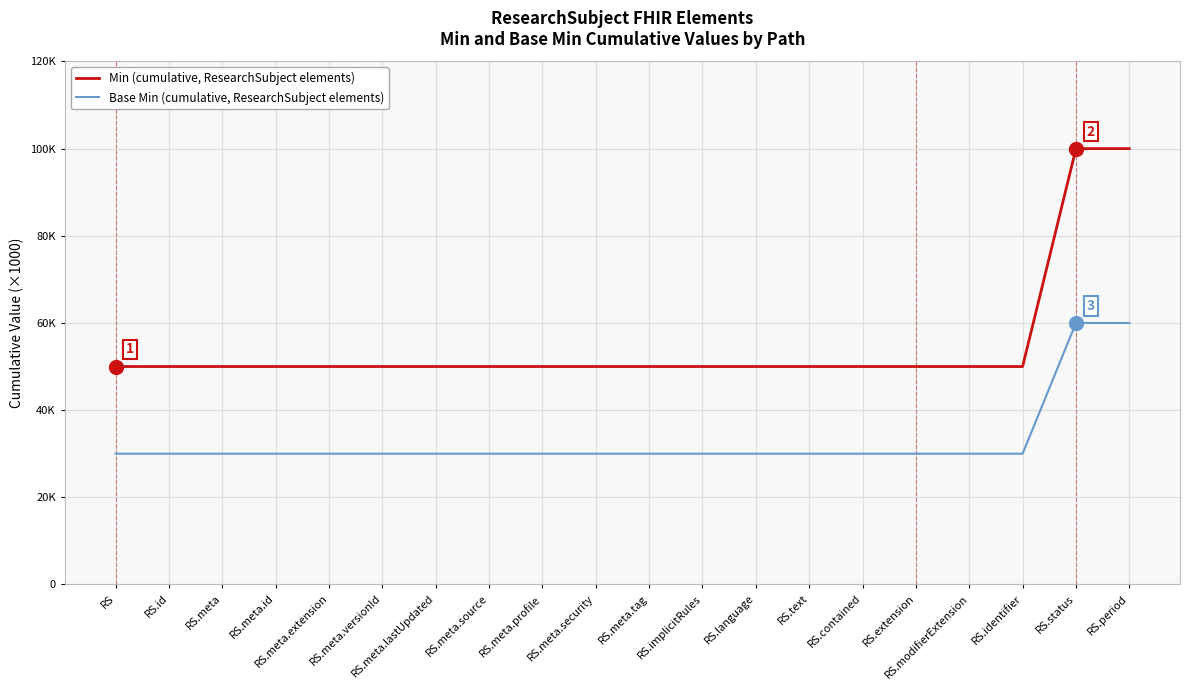

The Base Min (cumulative, ResearchSubject elements) series shows 60000 at RS.period. True or false?

True